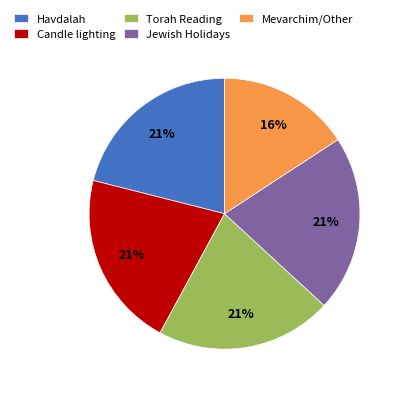

The Havdalah slice represents 34% of the pie. True or false?

False